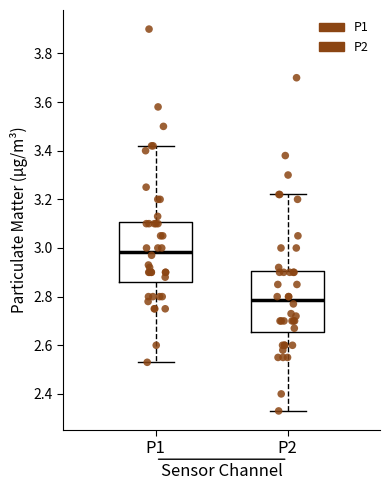

Which box has the highest median line?

P1